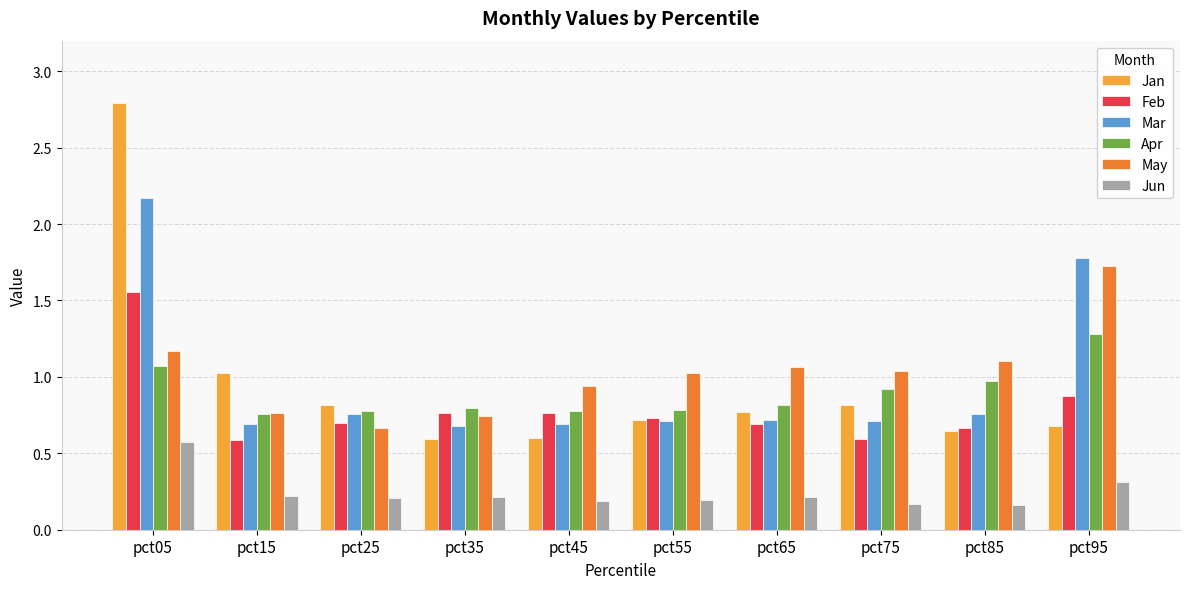

At pct75, list the series in order from largest to smallest.

May, Apr, Jan, Mar, Feb, Jun